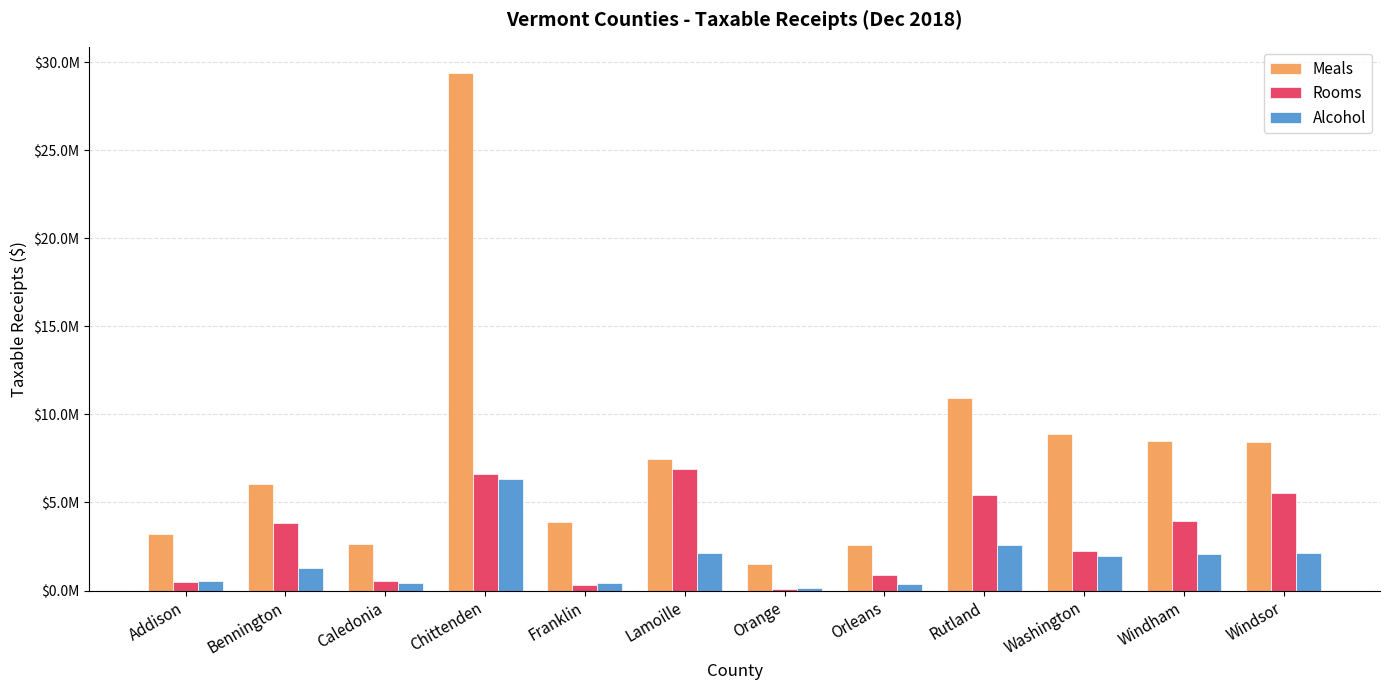

What are all the series names shown in the legend?

Meals, Rooms, Alcohol